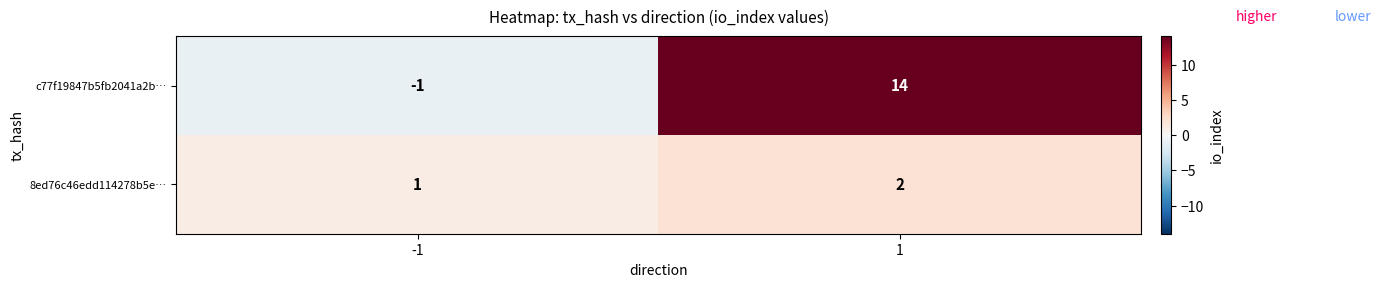

What is the difference between the c77f19847b5fb2041a2b… values at -1 and 1?

15